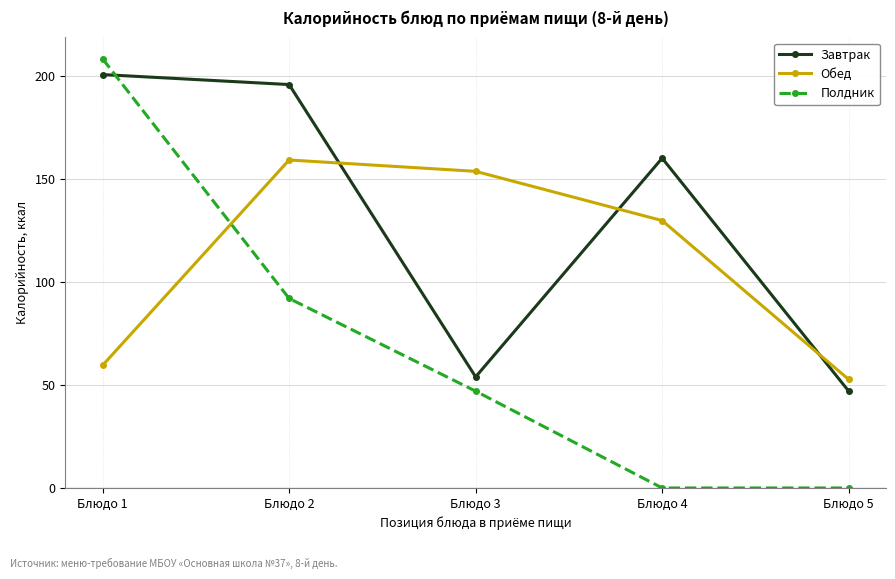

Which series has the widest spread of values?

Полдник